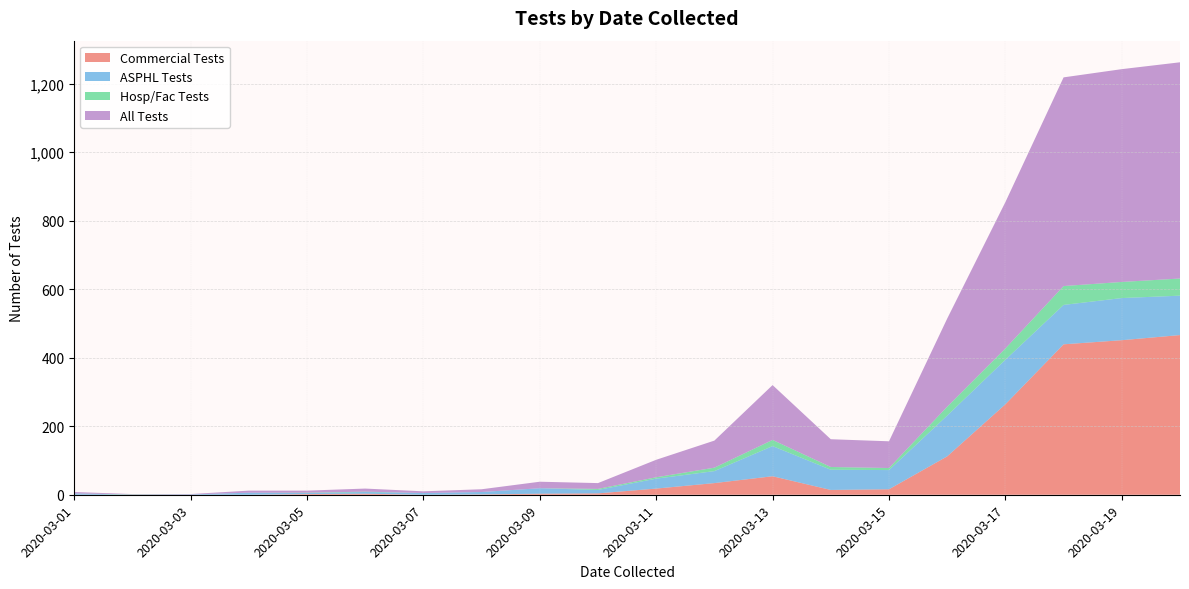

Reading left to right, extract all data points from this chart.

Commercial Tests: 0	0	0	0	2	3	0	1	3	4	18	34	54	14	16	112	264	439	451	466
ASPHL Tests: 4	0	1	6	3	5	5	7	16	10	29	35	88	59	56	119	130	115	123	115
Hosp/Fac Tests: 0	1	0	0	1	1	0	0	0	3	4	10	18	8	6	26	33	55	47	50
All Tests: 4	1	1	6	6	9	5	8	19	17	51	79	160	81	78	257	427	609	621	631